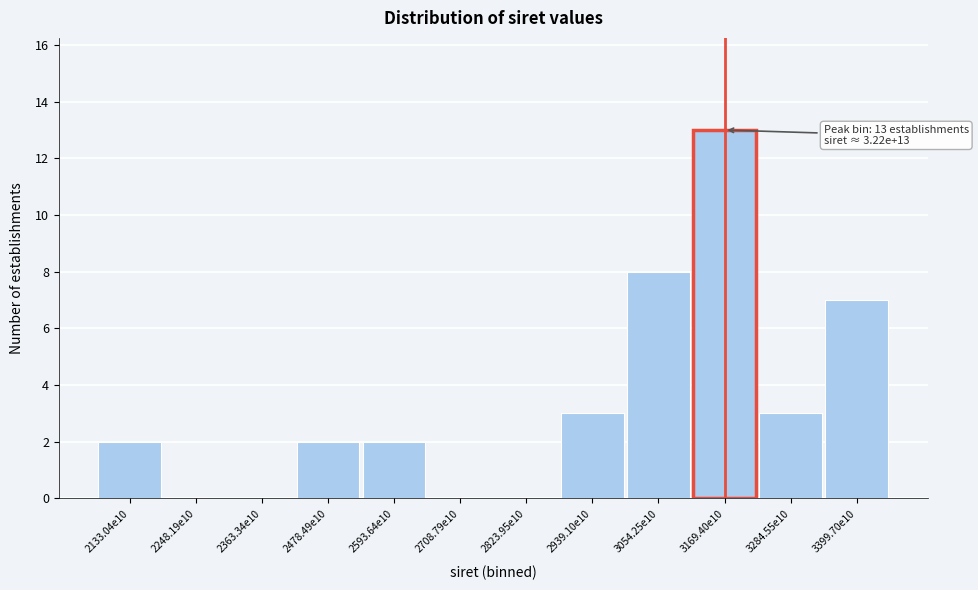

Reading left to right, list all the values displayed in this chart.

2133.04e10=2	2248.19e10=0	2363.34e10=0	2478.49e10=2	2593.64e10=2	2708.79e10=0	2823.95e10=0	2939.10e10=3	3054.25e10=8	3169.40e10=13	3284.55e10=3	3399.70e10=7